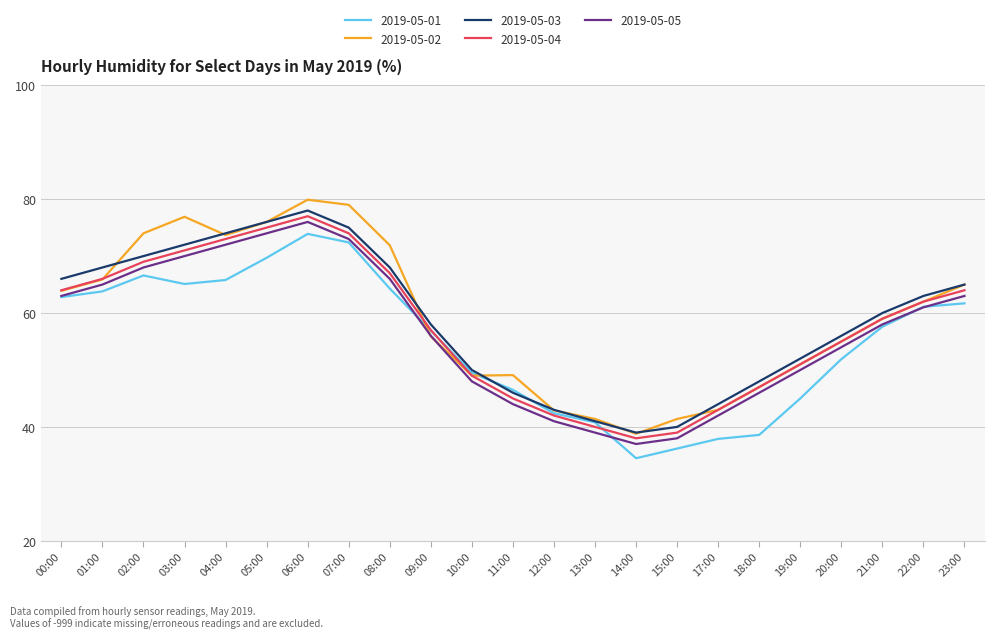

What is the difference between the highest and lowest values at 17:00?

6.1